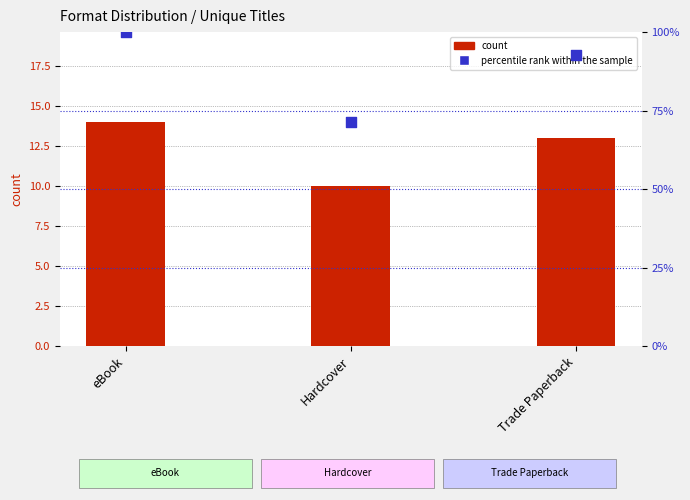

Which series contains the lowest Y value?

count